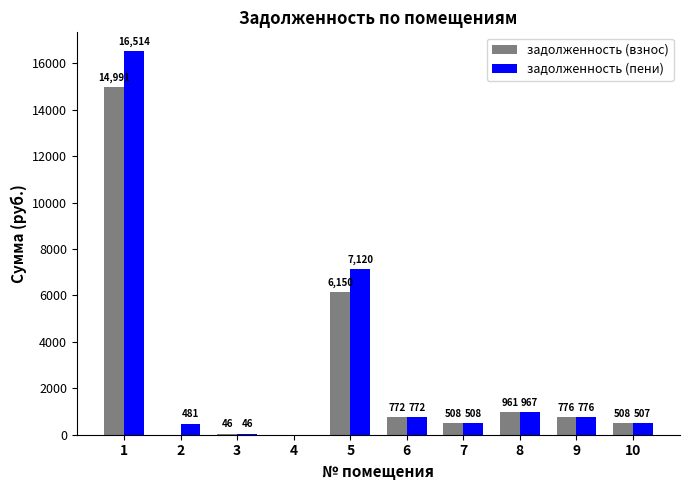

Is it true that задолженность (пени) equals 233.0 at 8?

False